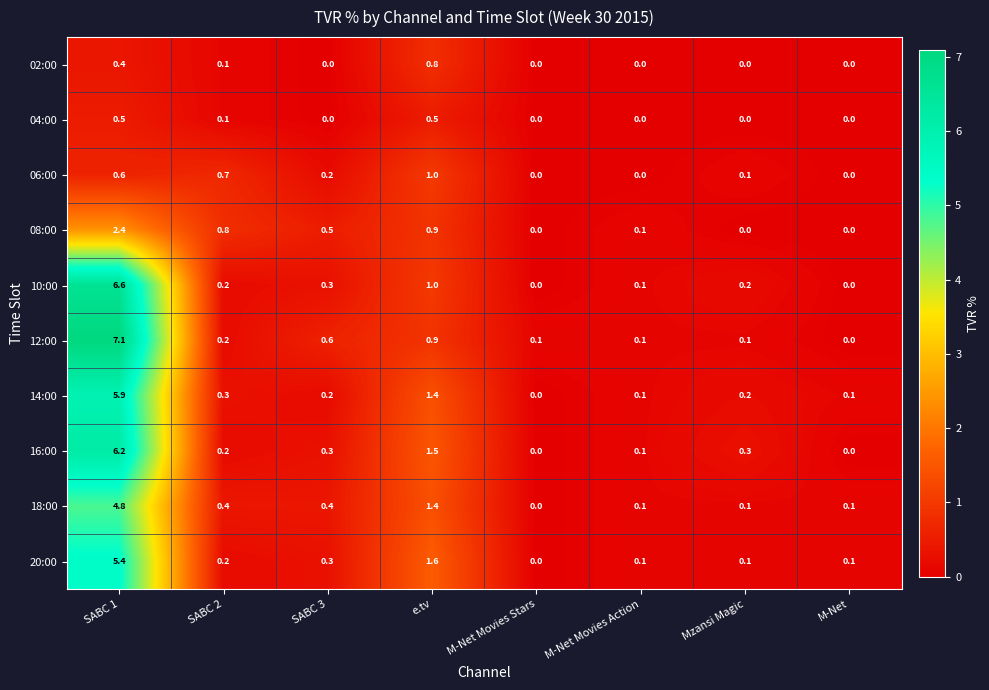

At how many categories does at least one series exceed 0?

8